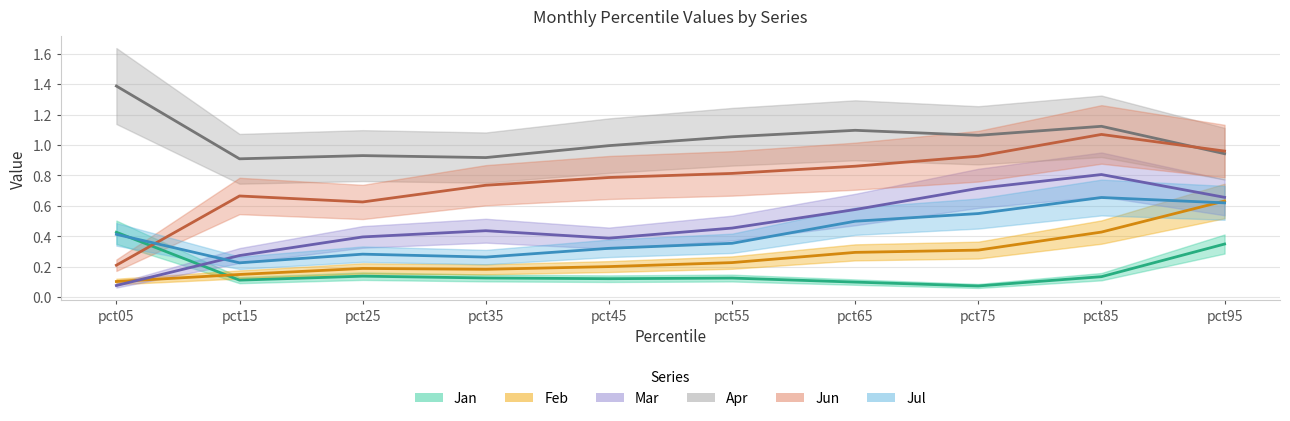

How many interior local valleys does the Jan series have?

3